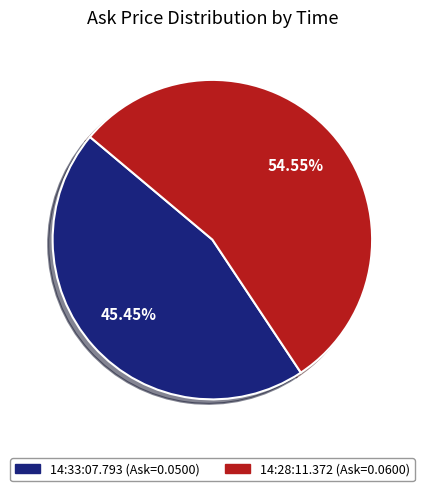

How many slices are in this pie chart?

2